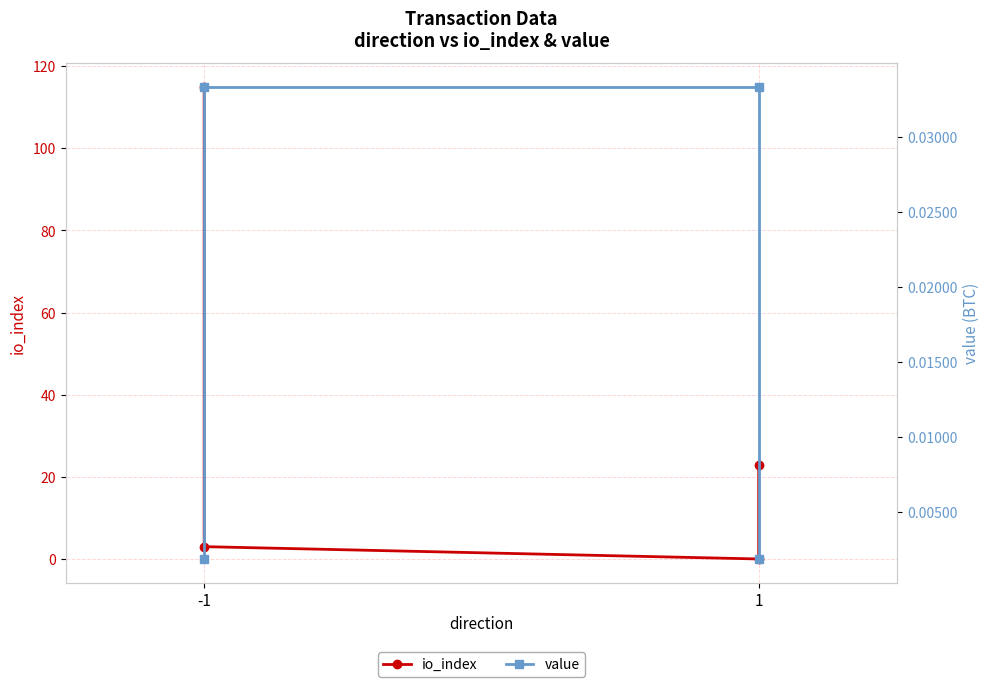

True or false: value has a value of 0.1 at -1.

False